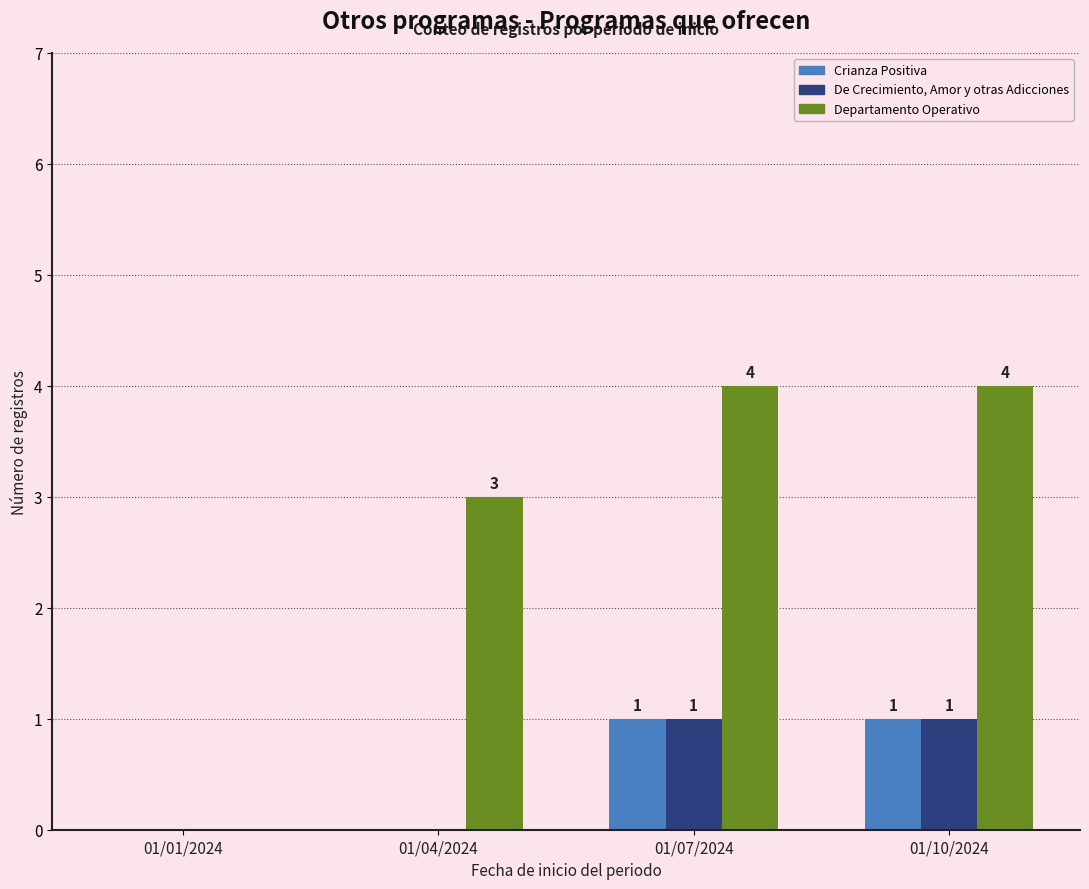

Which series has the largest total across all categories?

Departamento Operativo